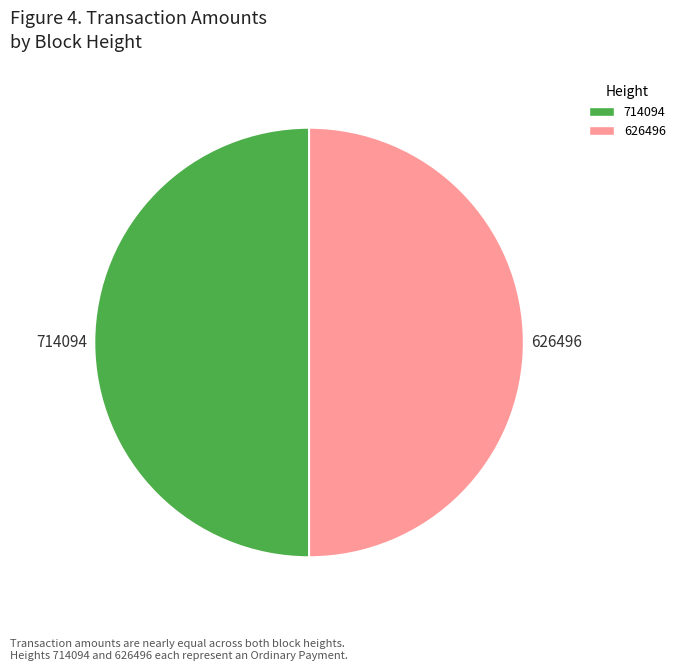

Combined, do 714094 and 626496 account for over 50%?

Yes